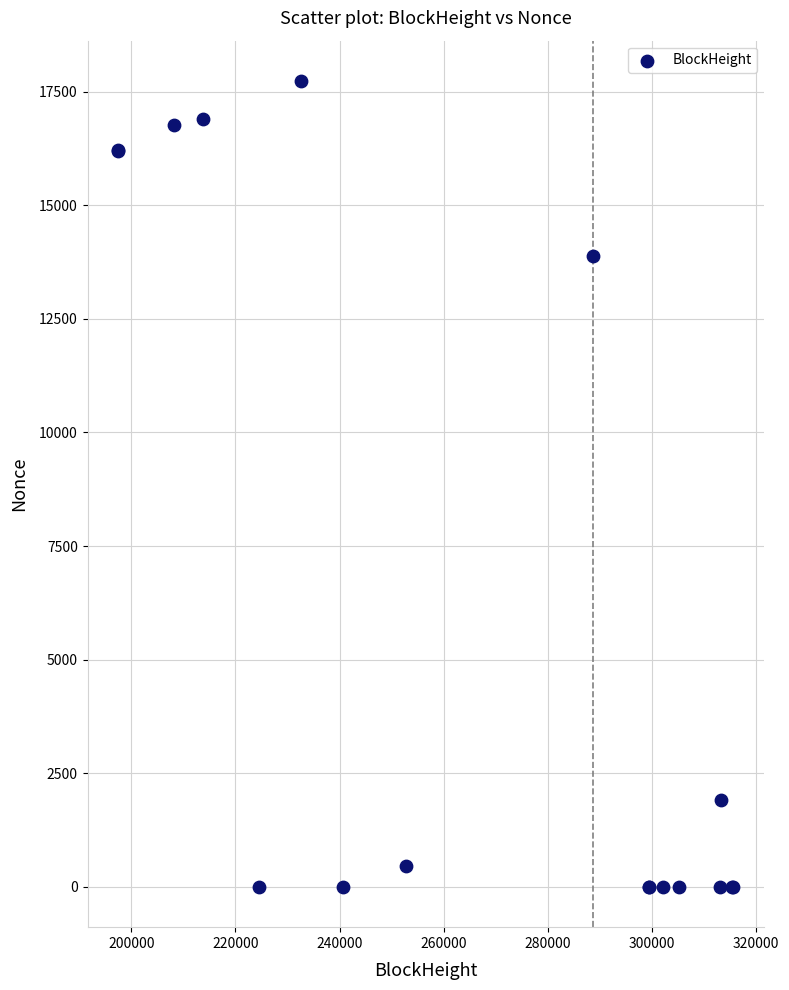

What Y value in the scatter plot is closest to 8867?

13889